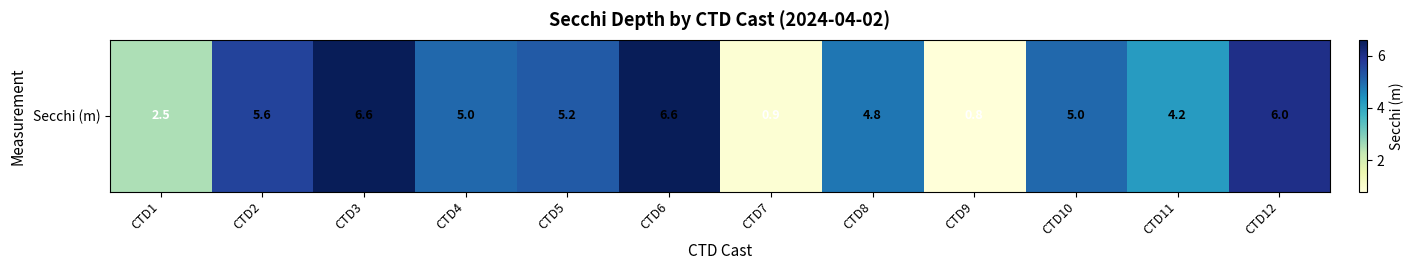

At which category does the chart reach its minimum across all series?

CTD9